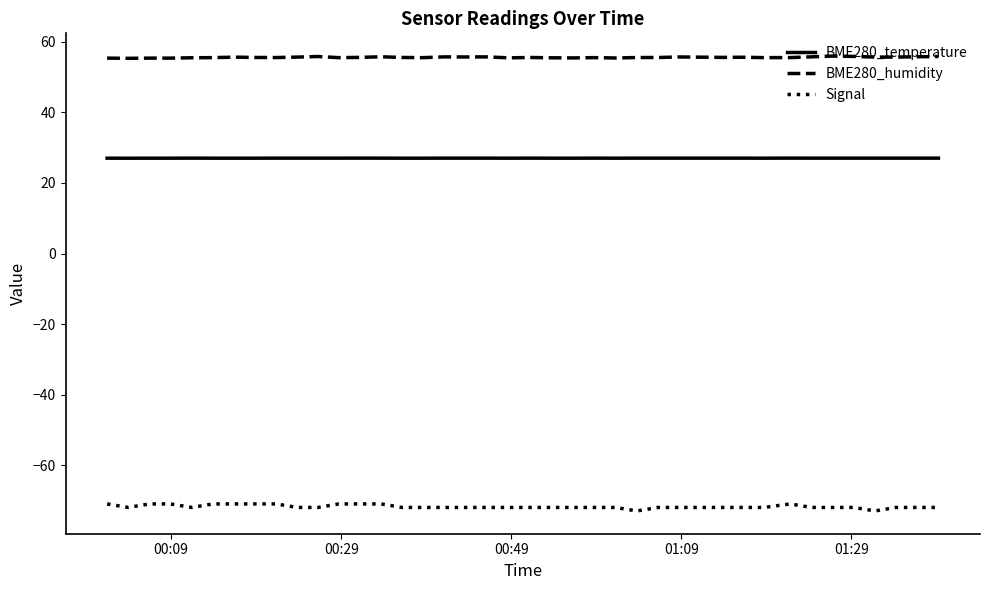

What is the maximum value for Signal?

-71.0